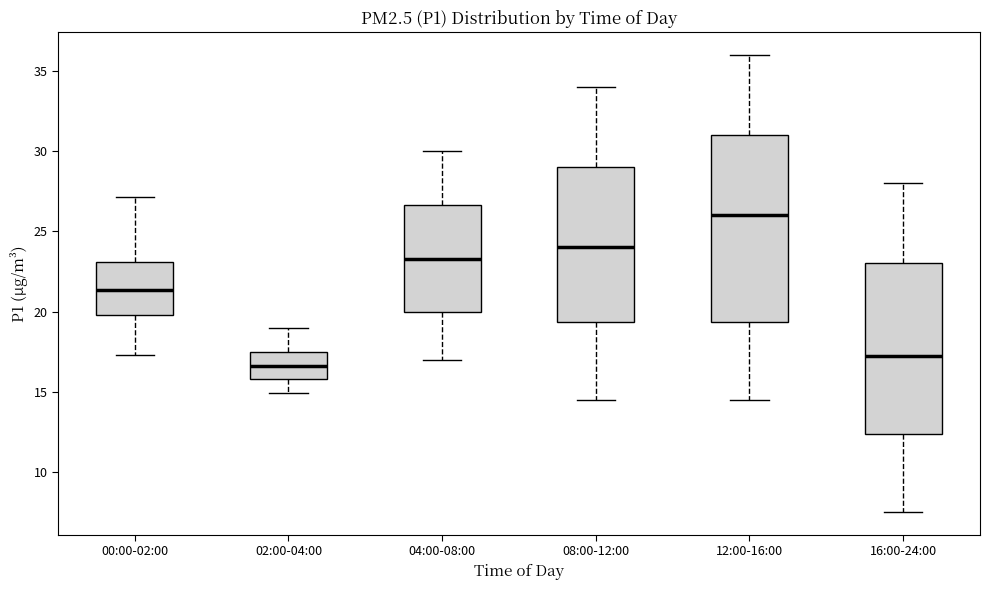

Where is the upper edge of the box for 16:00-24:00 on the y-axis? The values are not printed on the chart, so give them approximately, as read against the axis.

23.0